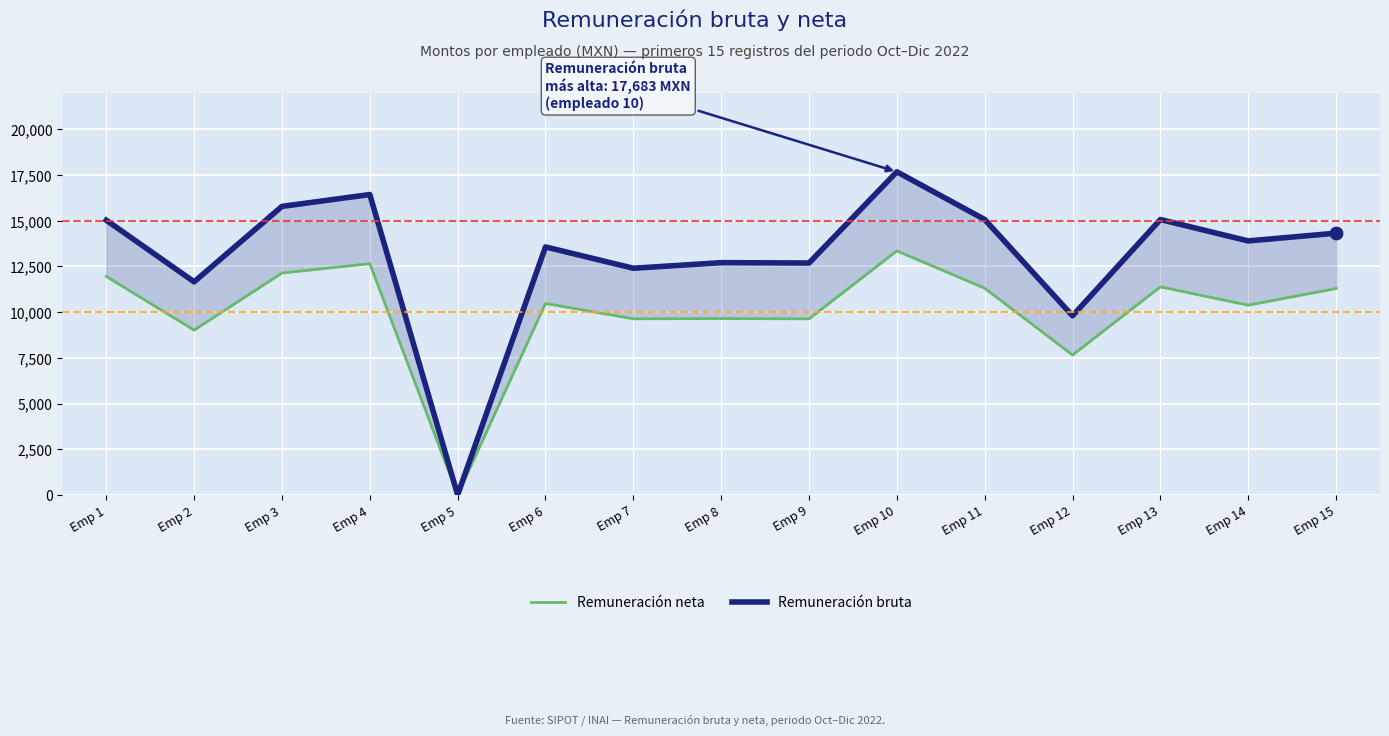

Which series has the largest total across all categories?

Remuneración bruta